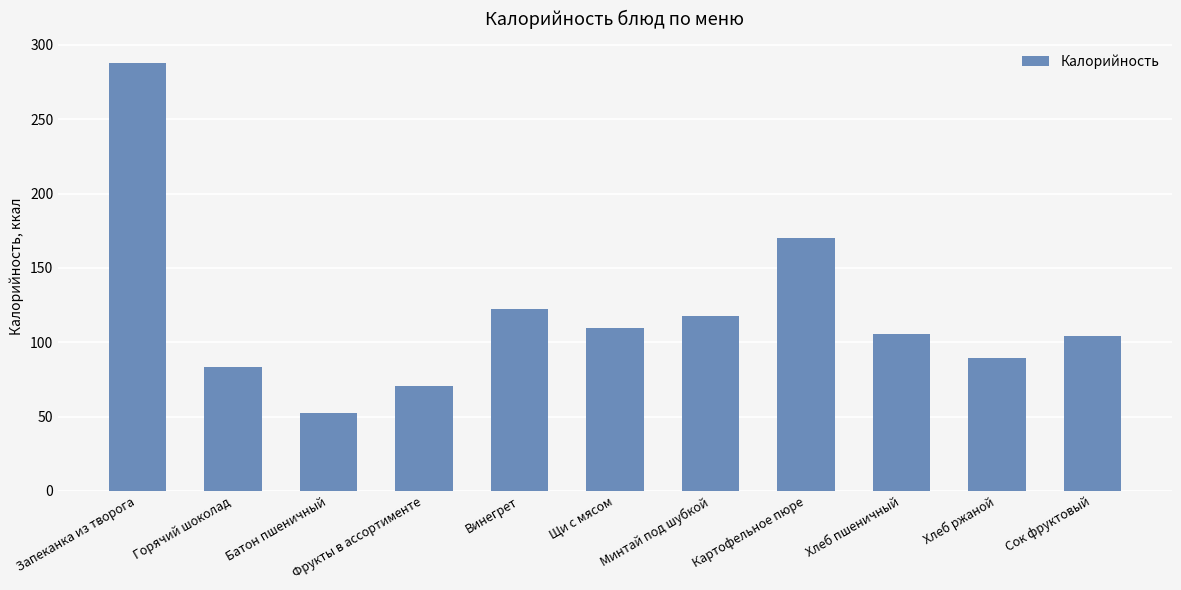

Count the number of data series in this chart.

1